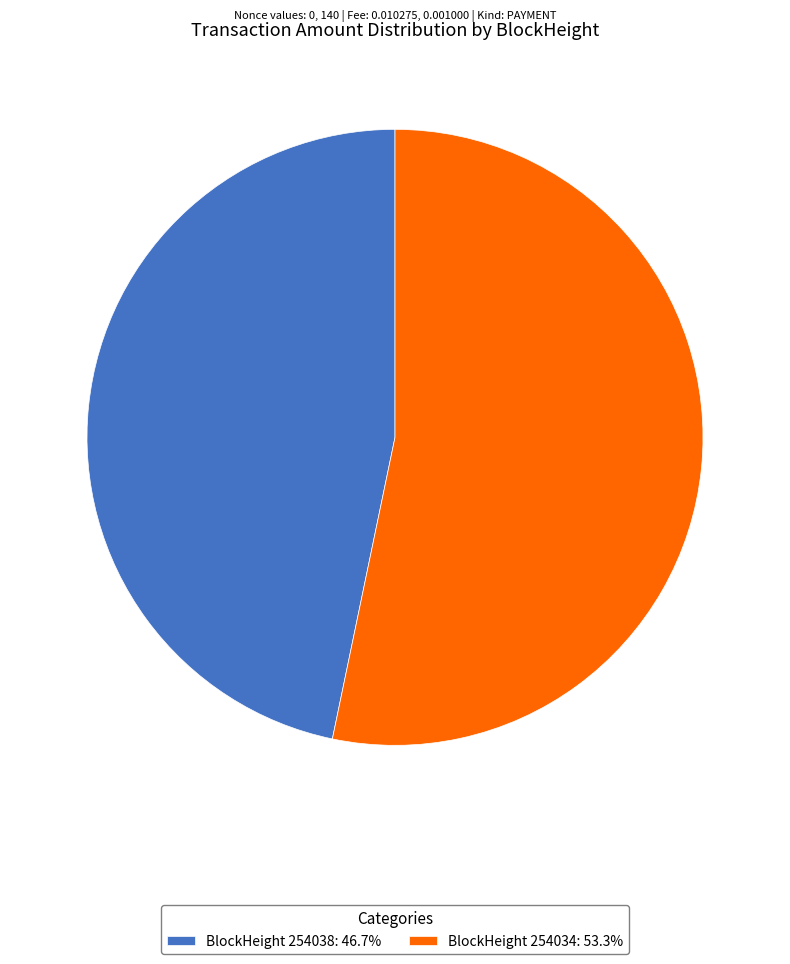

Does BlockHeight 254038: 46.7% represent more than half of the total?

No